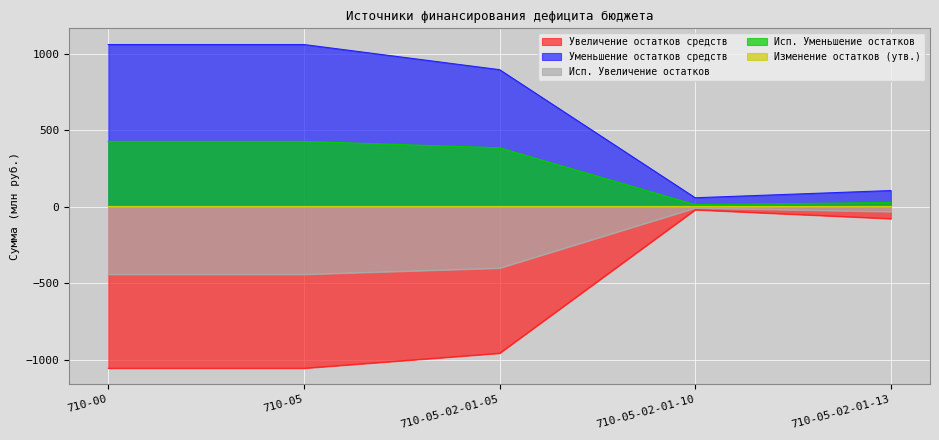

Which category has the lowest value in the Уменьшение остатков средств series?

710-05-02-01-10